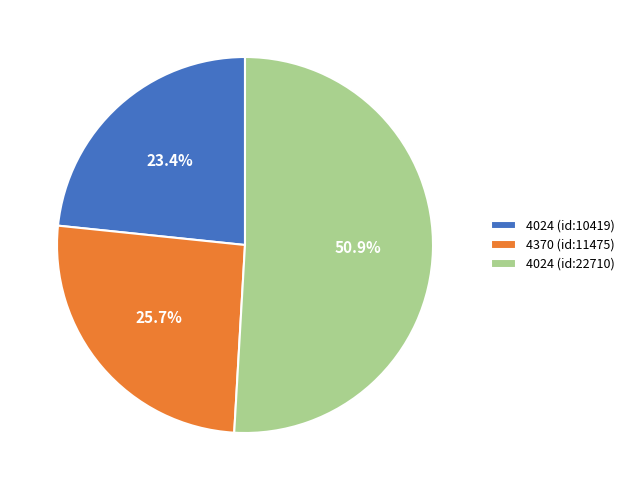

Is it true that 4024 (id:22710) is 38% of the pie?

False